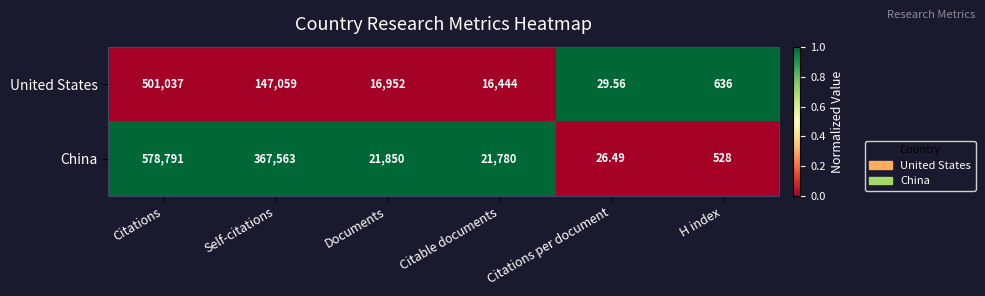

At which label does China reach its minimum?

Citations per document